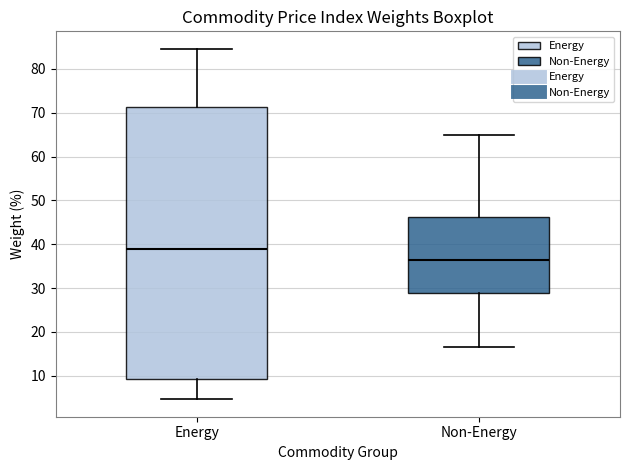

Where does the upper whisker of the box for Non-Energy end on the y-axis? The values are not printed on the chart, so give them approximately, as read against the axis.

65